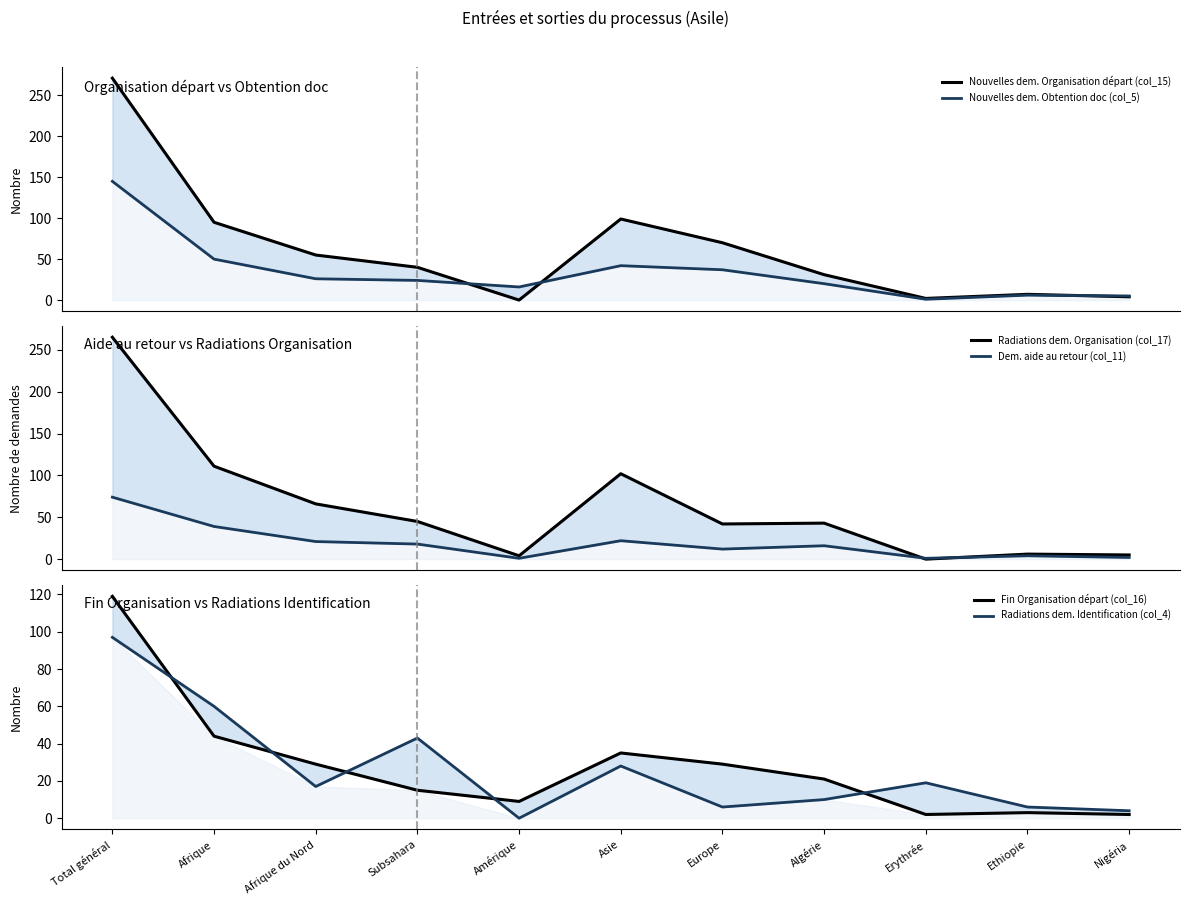

At which category is the sum across all series the highest?

Total général